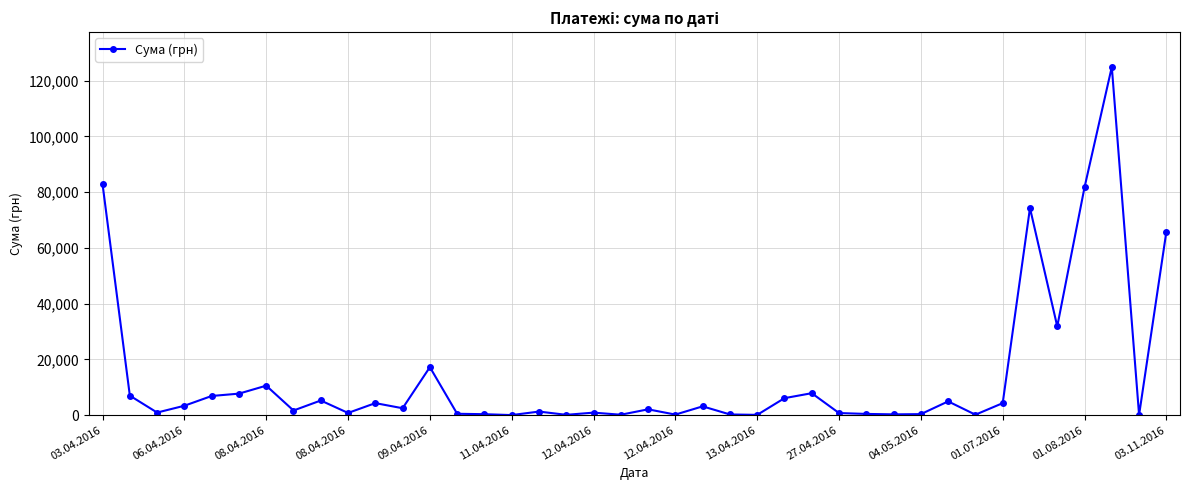

What is the difference between the second highest and minimum values?

82796.6